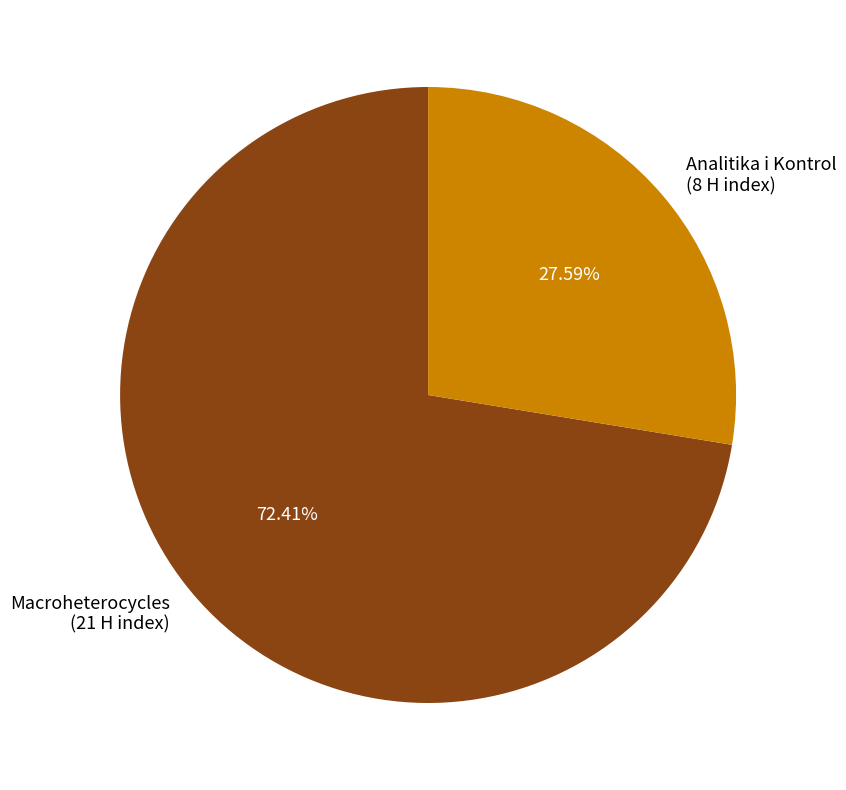

Is there a majority slice in this chart?

Yes